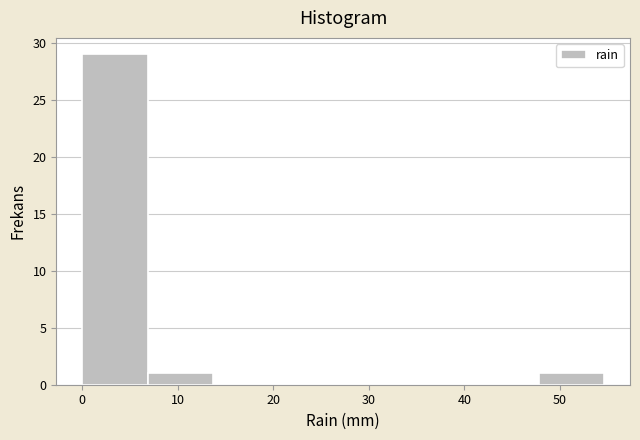

Which range on the x-axis has the tallest bar?

0 to 7